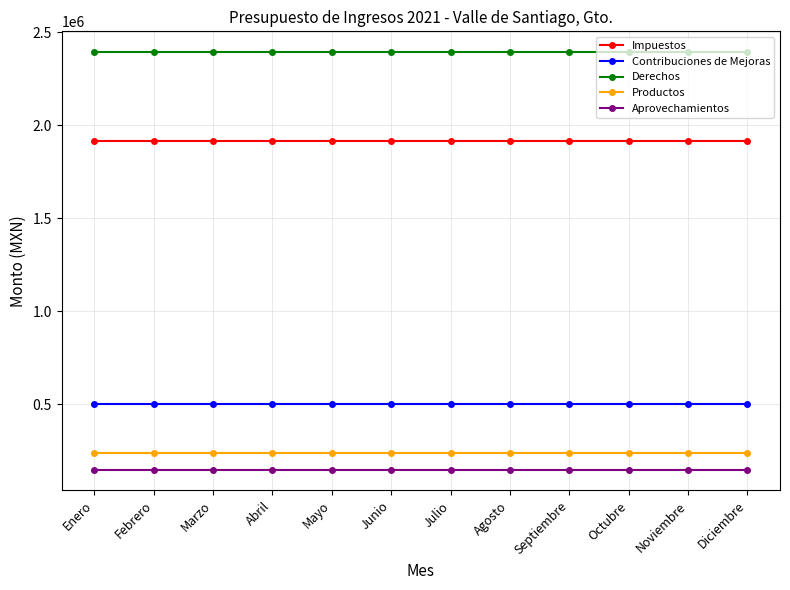

Reading right to left, extract all data points from this chart.

Impuestos: 1916666.7	1916666.7	1916666.7	1916666.7	1916666.7	1916666.7	1916666.7	1916666.7	1916666.7	1916666.7	1916666.7	1916666.7
Contribuciones de Mejoras: 500000.0	500000.0	500000.0	500000.0	500000.0	500000.0	500000.0	500000.0	500000.0	500000.0	500000.0	500000.0
Derechos: 2391666.7	2391666.7	2391666.7	2391666.7	2391666.7	2391666.7	2391666.7	2391666.7	2391666.7	2391666.7	2391666.7	2391666.7
Productos: 241666.7	241666.7	241666.7	241666.7	241666.7	241666.7	241666.7	241666.7	241666.7	241666.7	241666.7	241666.7
Aprovechamientos: 150000.0	150000.0	150000.0	150000.0	150000.0	150000.0	150000.0	150000.0	150000.0	150000.0	150000.0	150000.0